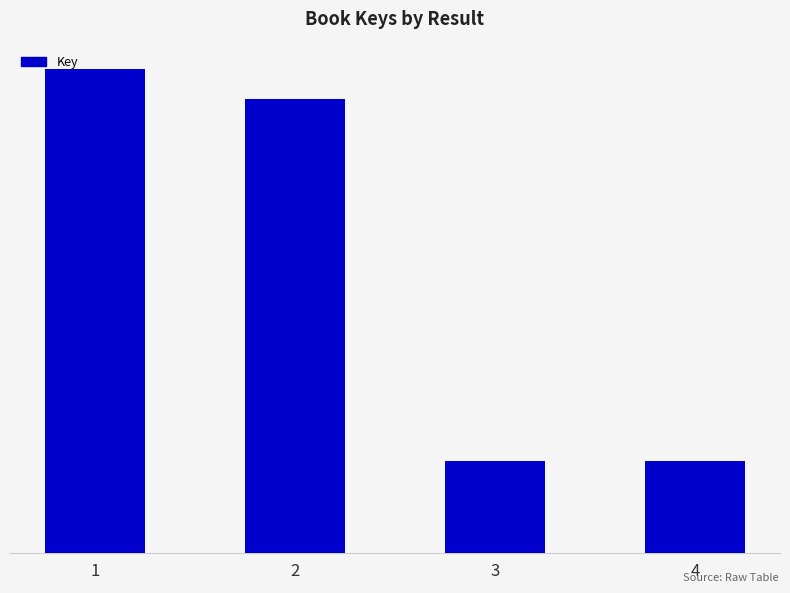

What is the ratio of the value at 3 to the value at 2?

0.2